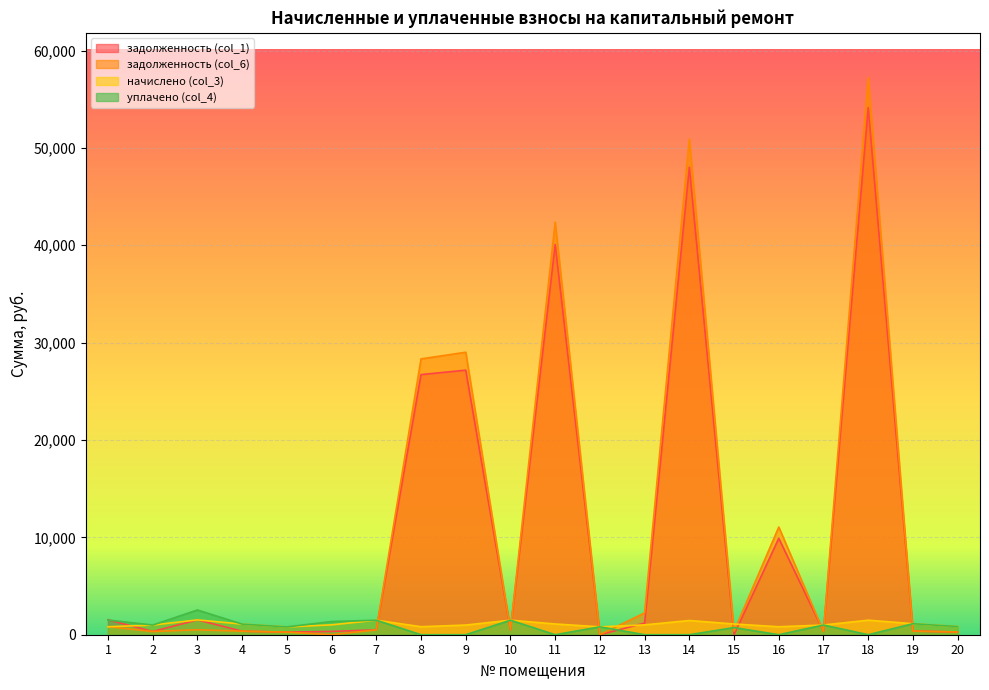

True or false: начислено (col_3) has a value of 444.5 at 18.

False